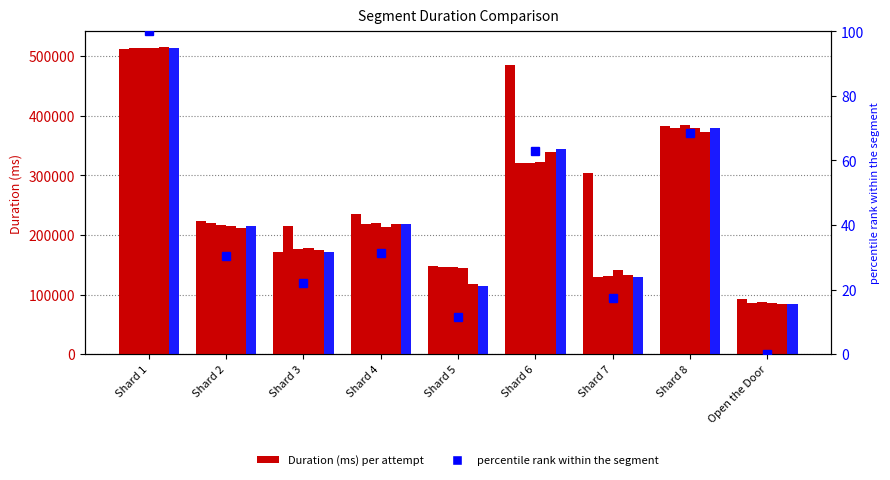

Between Shard 2 and Open the Door, which is larger?

Shard 2